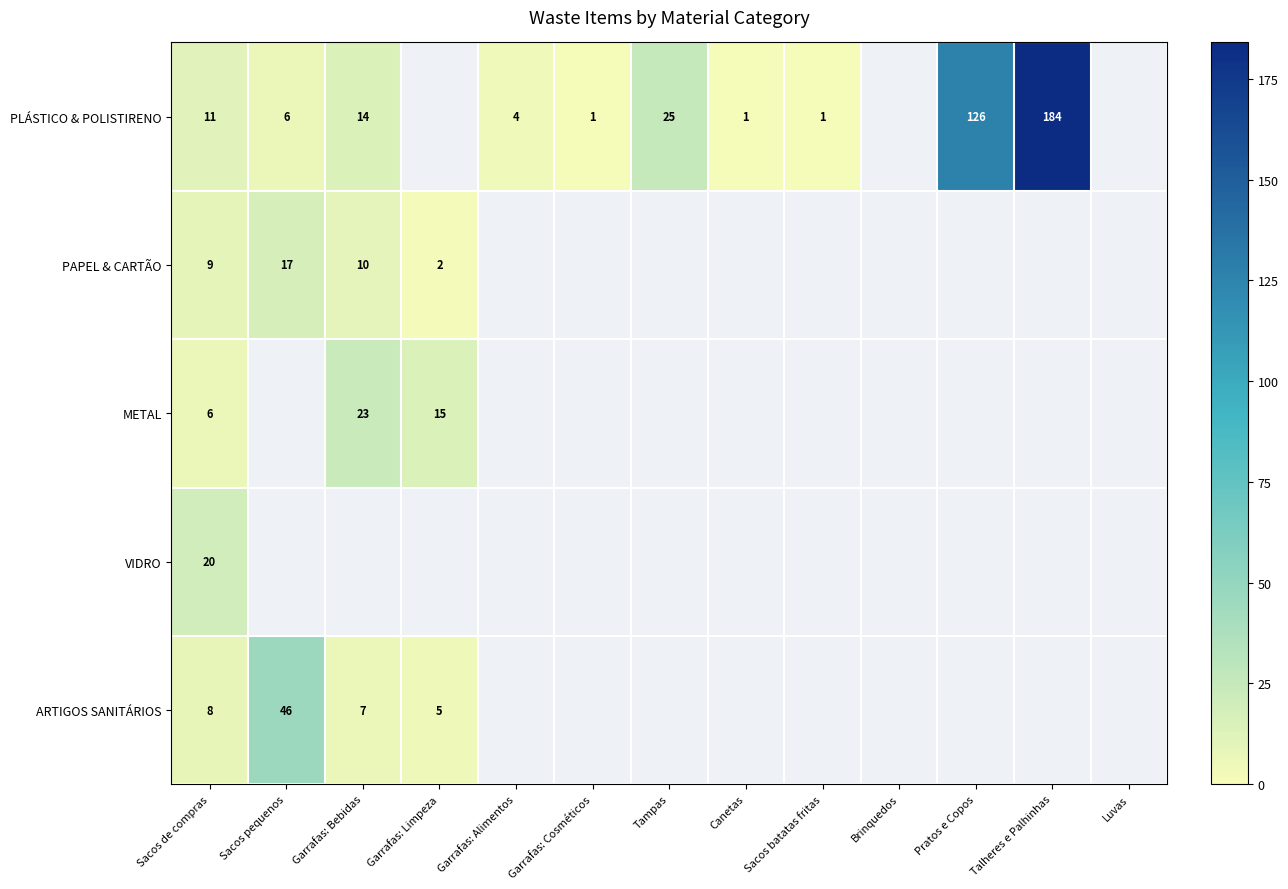

The PAPEL & CARTÃO series shows 10 at Garrafas: Bebidas. True or false?

True